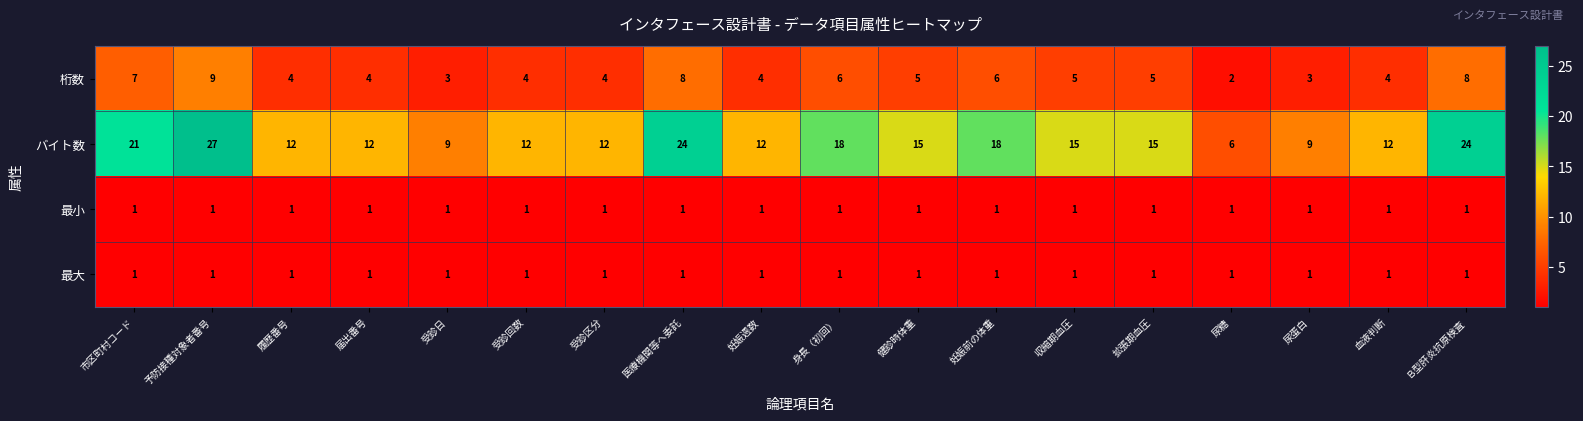

Which series has the largest total across all categories?

バイト数